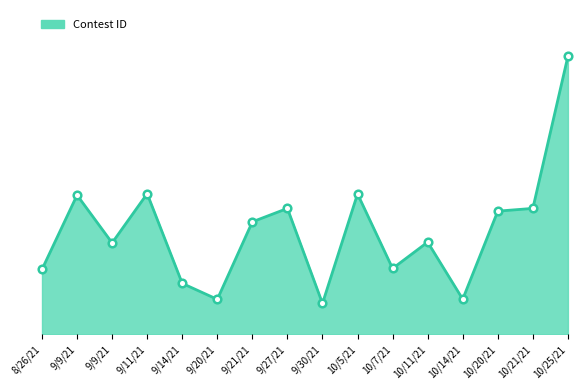

Between 9/30/21 and 9/20/21, which is larger?

9/20/21